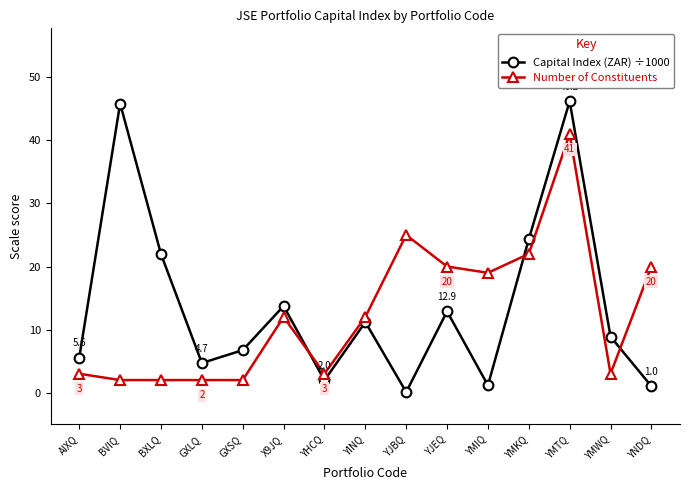

What is the difference between the Number of Constituents values at YINQ and BXLQ?

10.0